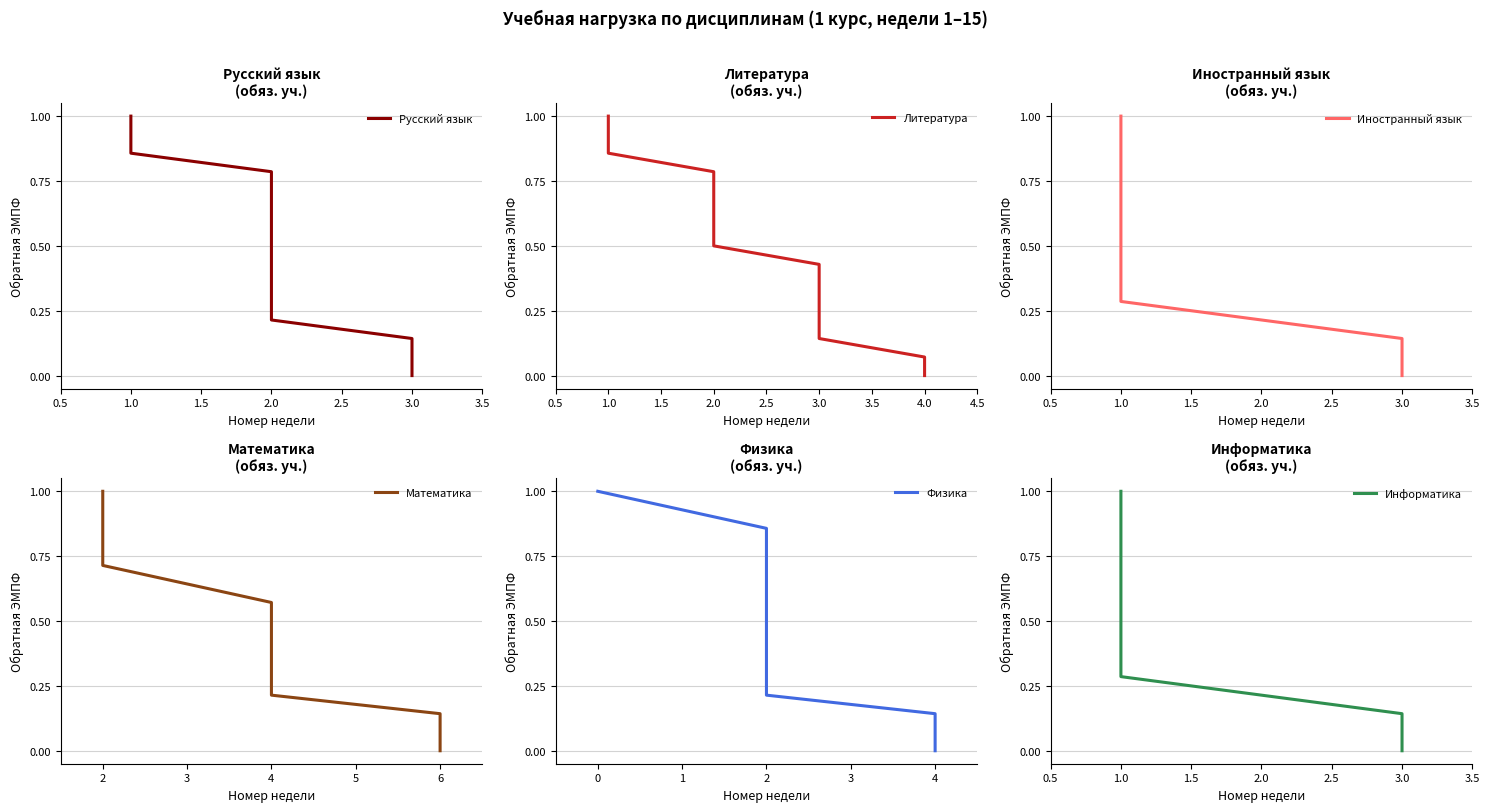

Rank the series at 14 from lowest to highest value.

Русский язык, Литература, Иностранный язык, Математика, Физика, Информатика